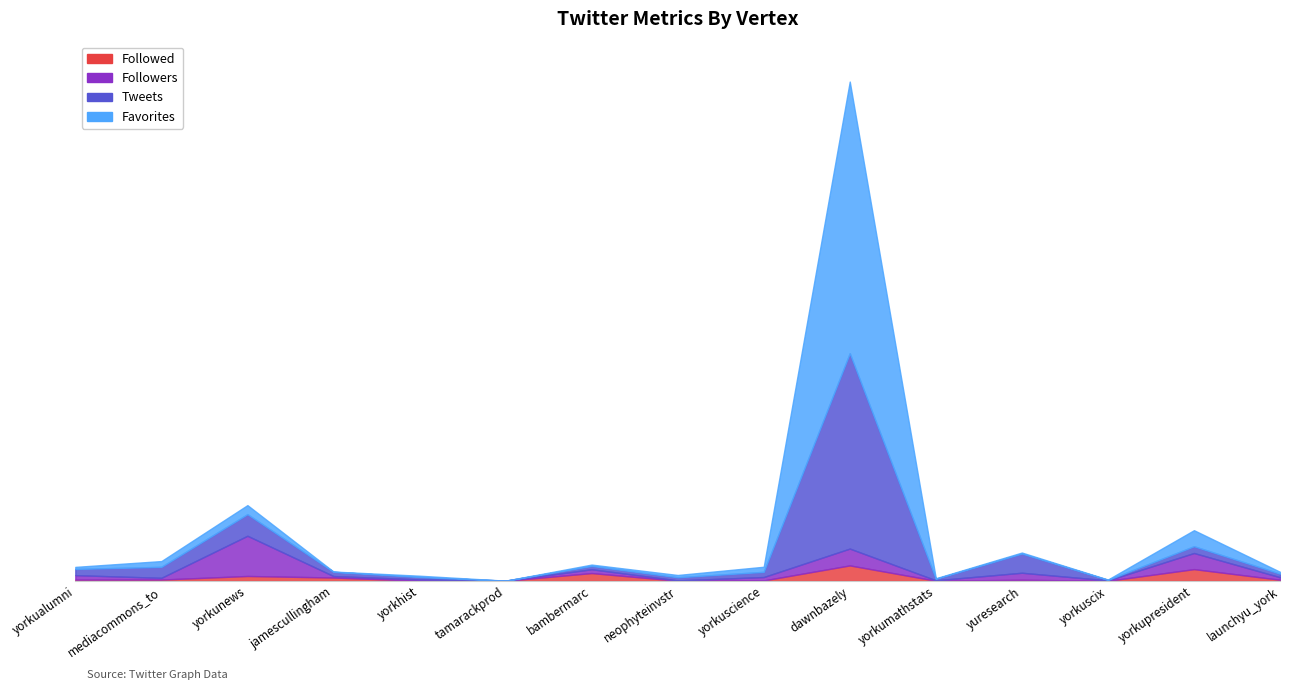

Which category has the highest value across all series?

dawnbazely